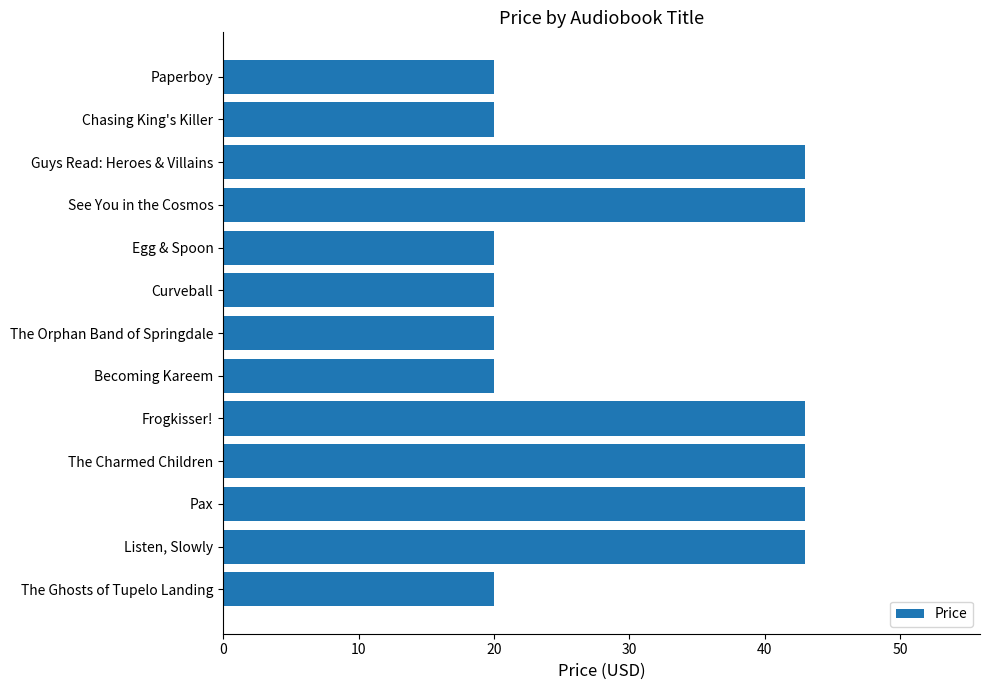

What is the minimum value shown in the chart?

20